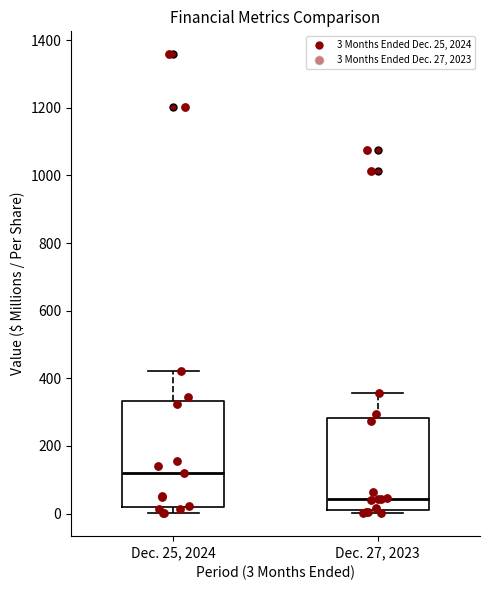

Where does the upper whisker of the box for Dec. 27, 2023 end on the y-axis? The values are not printed on the chart, so give them approximately, as read against the axis.

360